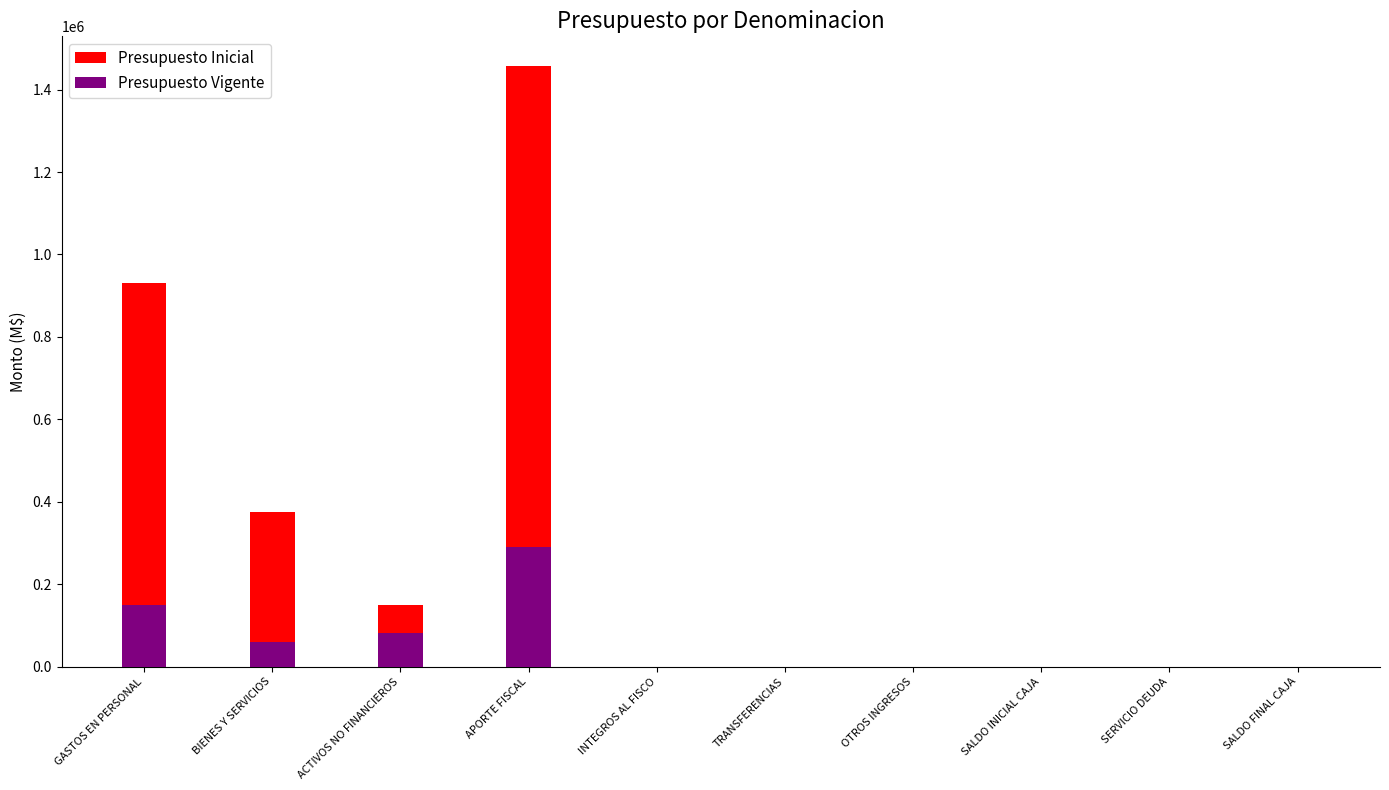

At which label does Presupuesto Inicial reach its peak?

APORTE FISCAL